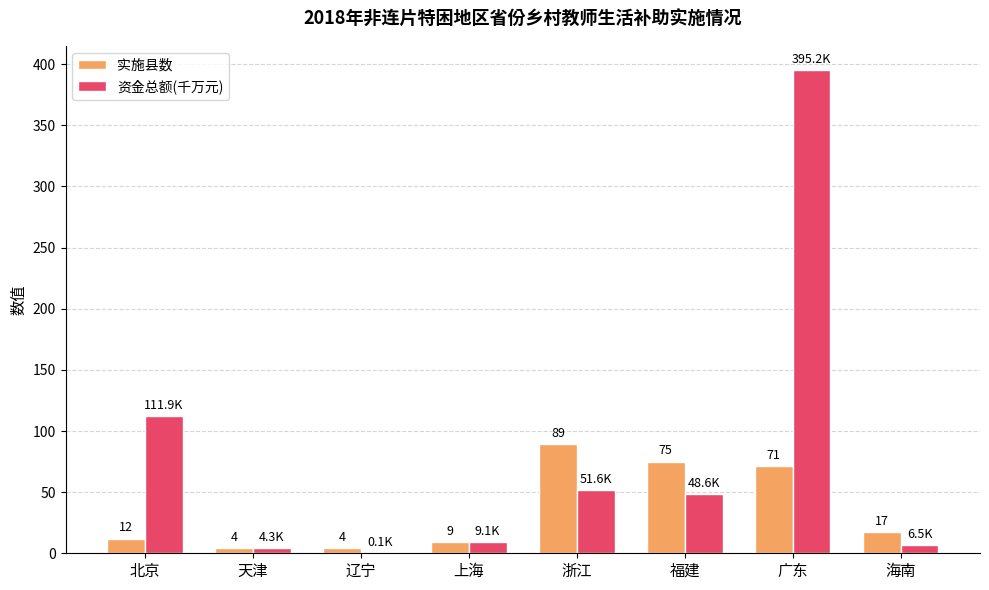

How many categories are shown in the chart?

8